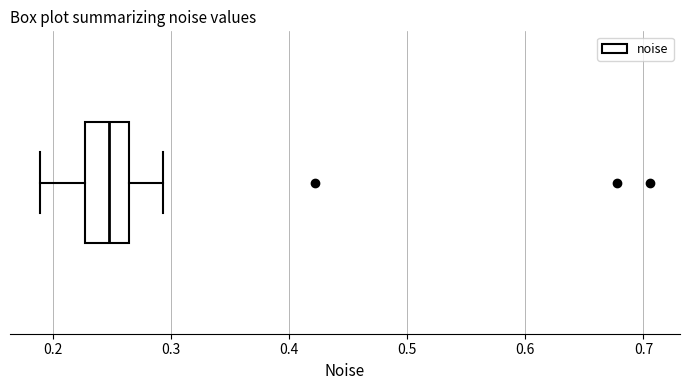

Transcribe this box plot: give where the median line is, the range the box spans, and where the two whiskers end, as read against the x-axis. The values are not printed on the chart, so give them approximately, as read against the axis.

median 0.25, box 0.23 to 0.26, whiskers 0.19 to 0.29